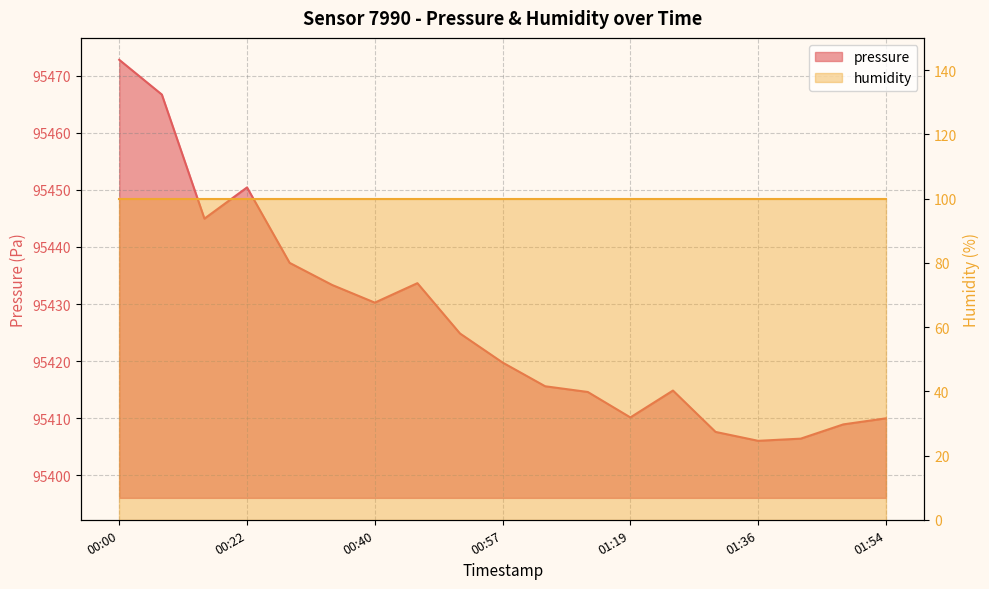

Which label corresponds to the largest value in the chart?

00:00